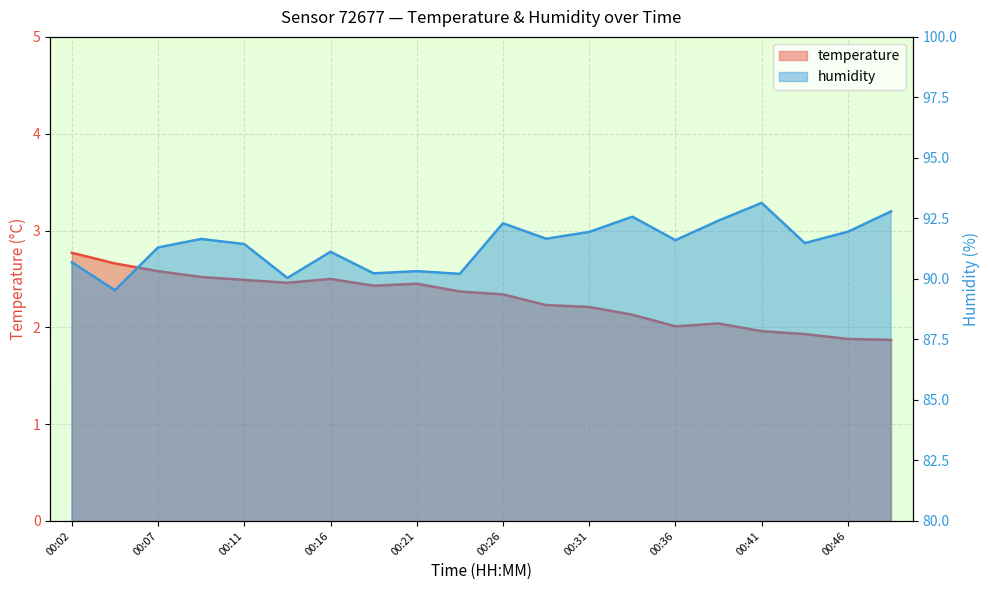

What is the value of the temperature point at the 6th from the left?

2.5